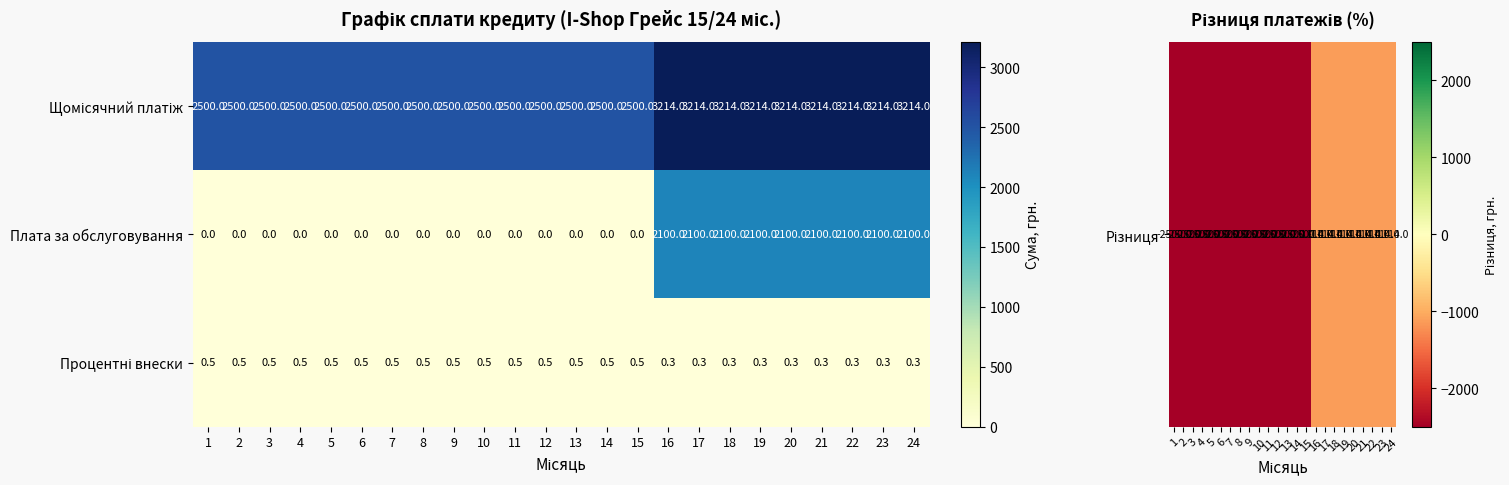

What is the total value across all series at 15?

2500.5